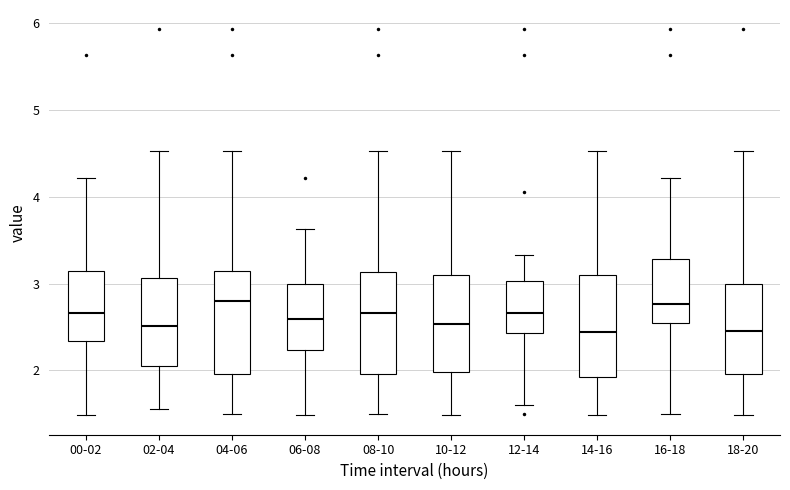

Reading left to right, transcribe this box plot: for each box, give where its median line is, the range the box spans, and where its two whiskers end, as read against the y-axis. The values are not printed on the chart, so give them approximately, as read against the axis.

00-02: median 2.7, box 2.3 to 3.1, whiskers 1.5 to 4.2
02-04: median 2.5, box 2.1 to 3.1, whiskers 1.6 to 4.5
04-06: median 2.8, box 2.0 to 3.2, whiskers 1.5 to 4.5
06-08: median 2.6, box 2.2 to 3.0, whiskers 1.5 to 3.6
08-10: median 2.7, box 2.0 to 3.1, whiskers 1.5 to 4.5
10-12: median 2.5, box 2.0 to 3.1, whiskers 1.5 to 4.5
12-14: median 2.7, box 2.4 to 3.0, whiskers 1.6 to 3.3
14-16: median 2.4, box 1.9 to 3.1, whiskers 1.5 to 4.5
16-18: median 2.8, box 2.5 to 3.3, whiskers 1.5 to 4.2
18-20: median 2.5, box 2.0 to 3.0, whiskers 1.5 to 4.5